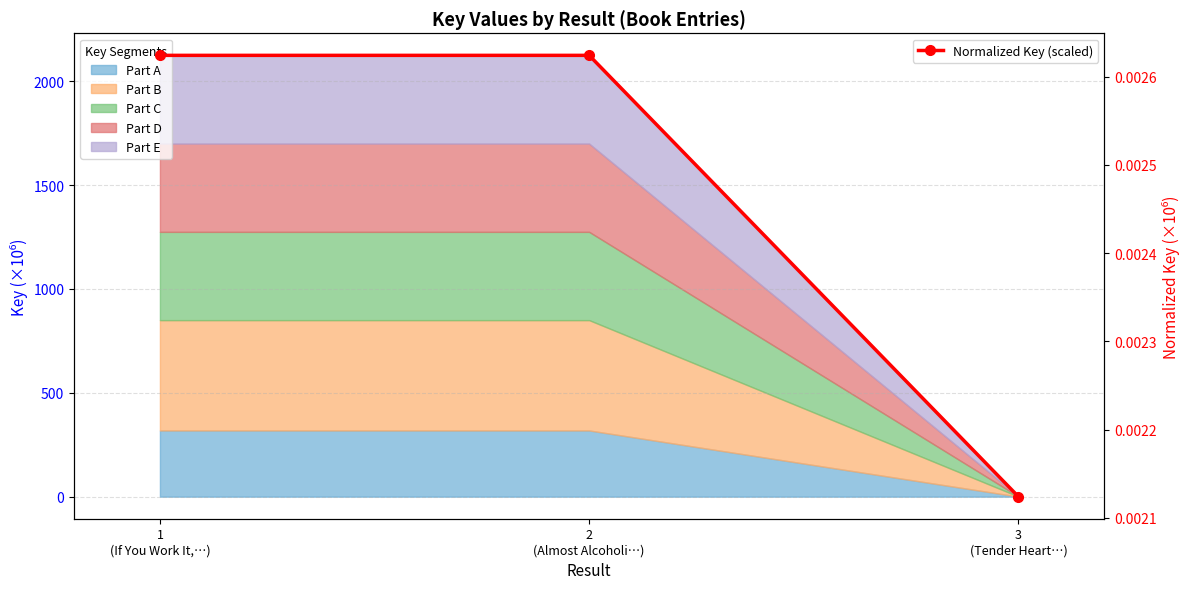

What is the label of the 1st point from the left?

1
(If You Work It,…)